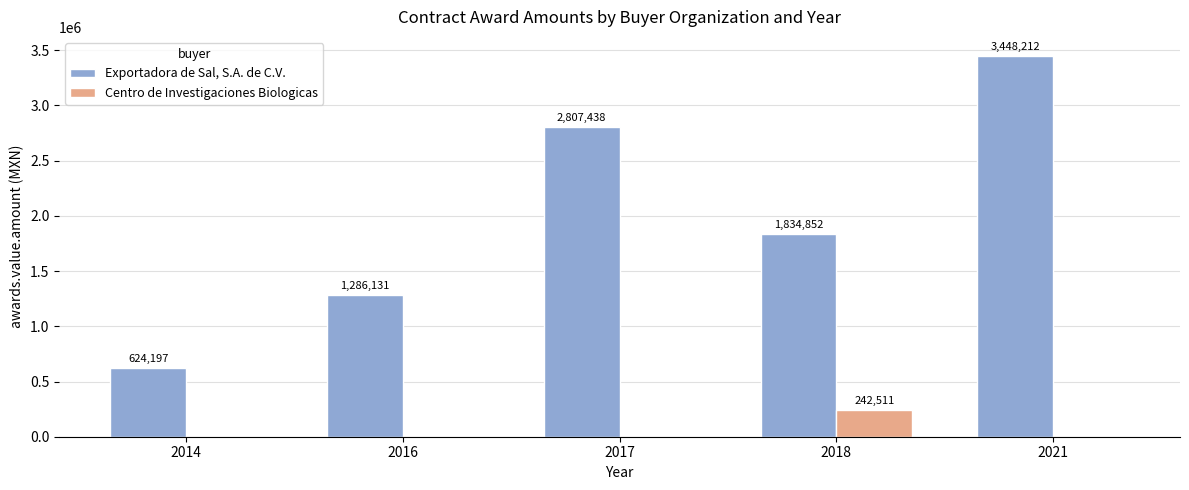

True or false: Exportadora de Sal, S.A. de C.V. has a value of 2807438.1 at 2017.

True